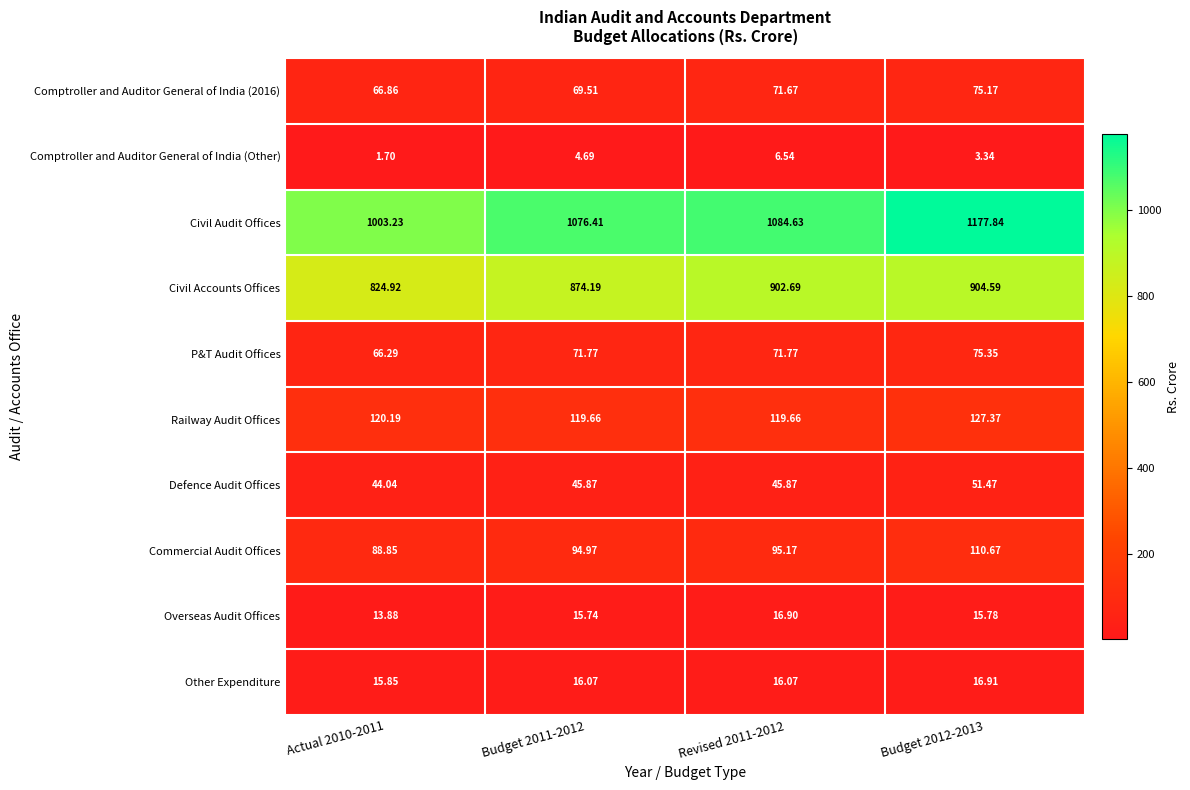

Between Revised 2011-2012 and Budget 2012-2013, which series saw the biggest shift?

Civil Audit Offices